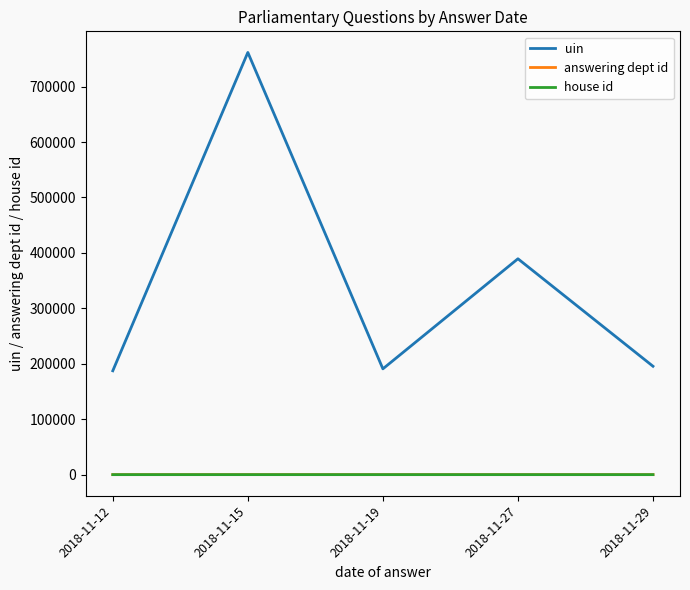

Between 2018-11-27 and 2018-11-29, which series saw the biggest shift?

uin